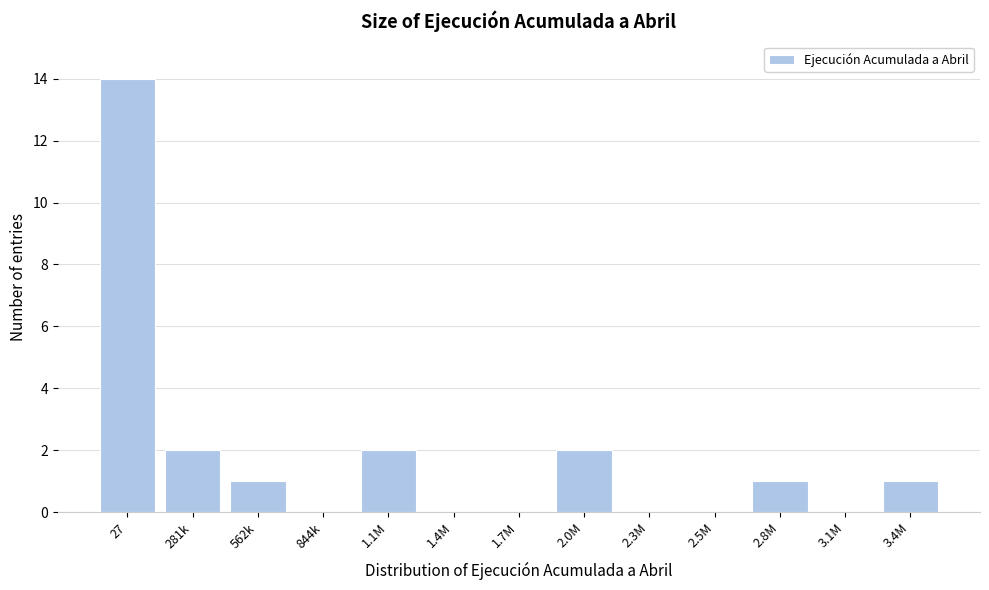

Reading left to right, extract all data points from this chart.

27=14	281k=2	562k=1	844k=0	1.1M=2	1.4M=0	1.7M=0	2.0M=2	2.3M=0	2.5M=0	2.8M=1	3.1M=0	3.4M=1